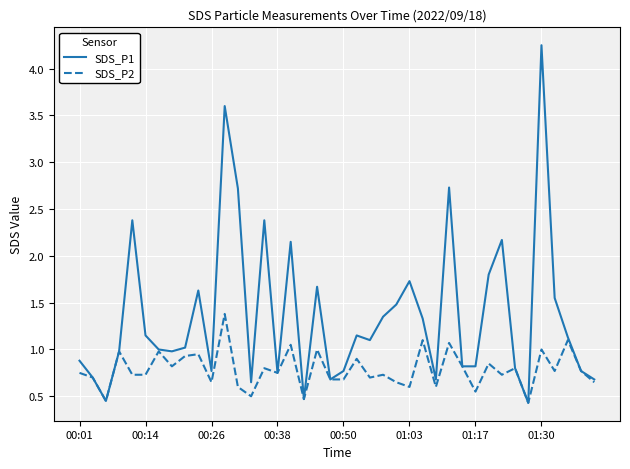

How many lines are shown in the chart?

2